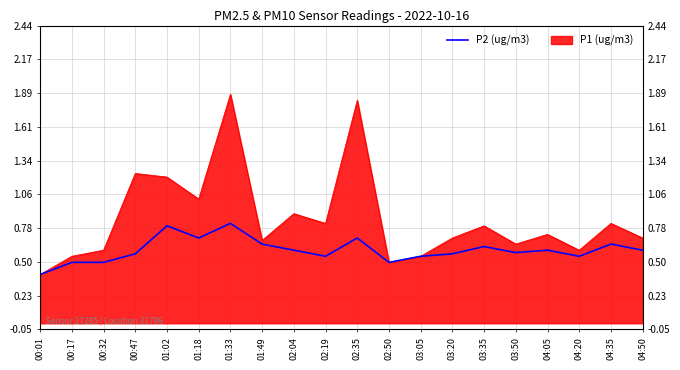

Between 01:18 and 00:47, which is larger?

01:18